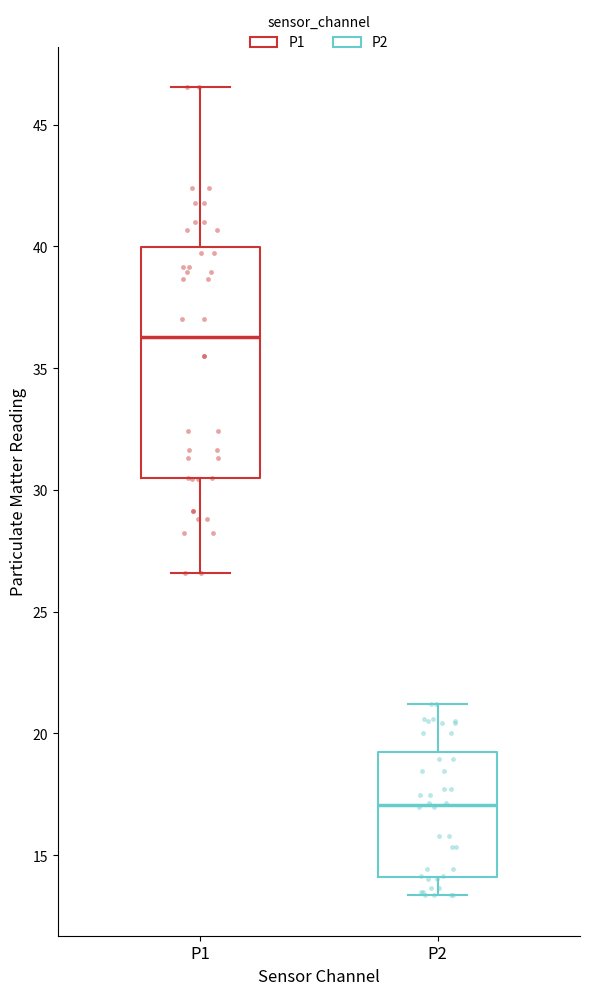

Which box has the lowest median line?

P2